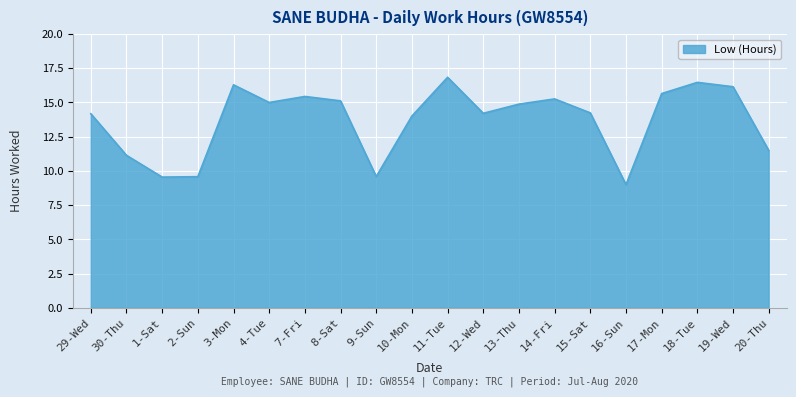

Which has a higher value, 8-Sat or 9-Sun?

8-Sat